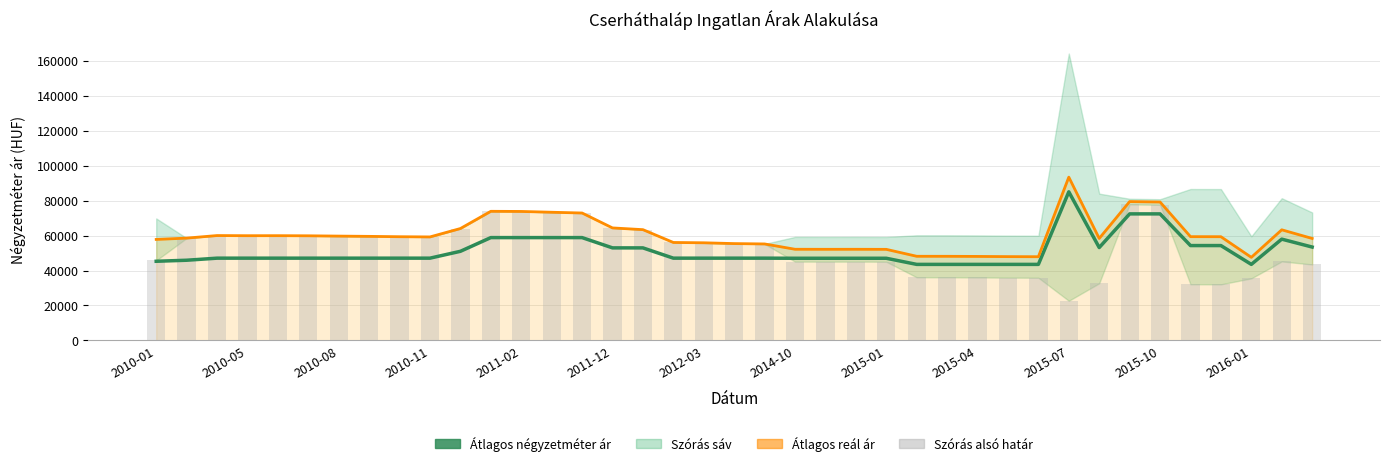

True or false: Szórás alsó határ has a value of 55190 at 20.

True